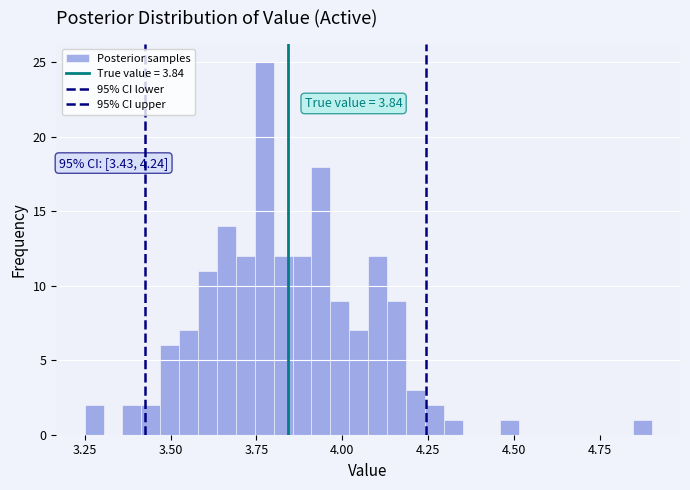

Around what value on the x-axis is the tallest bar? Give the approximate position of its centre, as read against the axis.

3.75